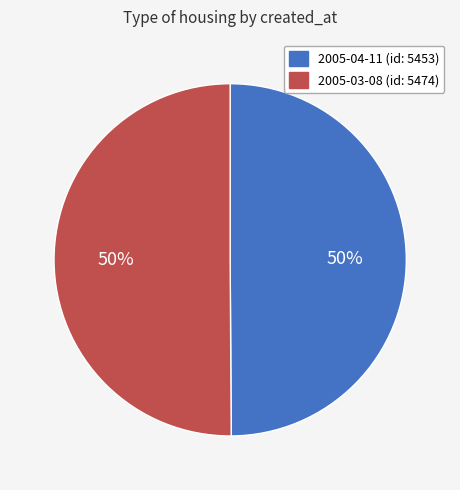

Approximately how many times larger is the value at 2005-03-08 compared to 2005-04-11?

1.0